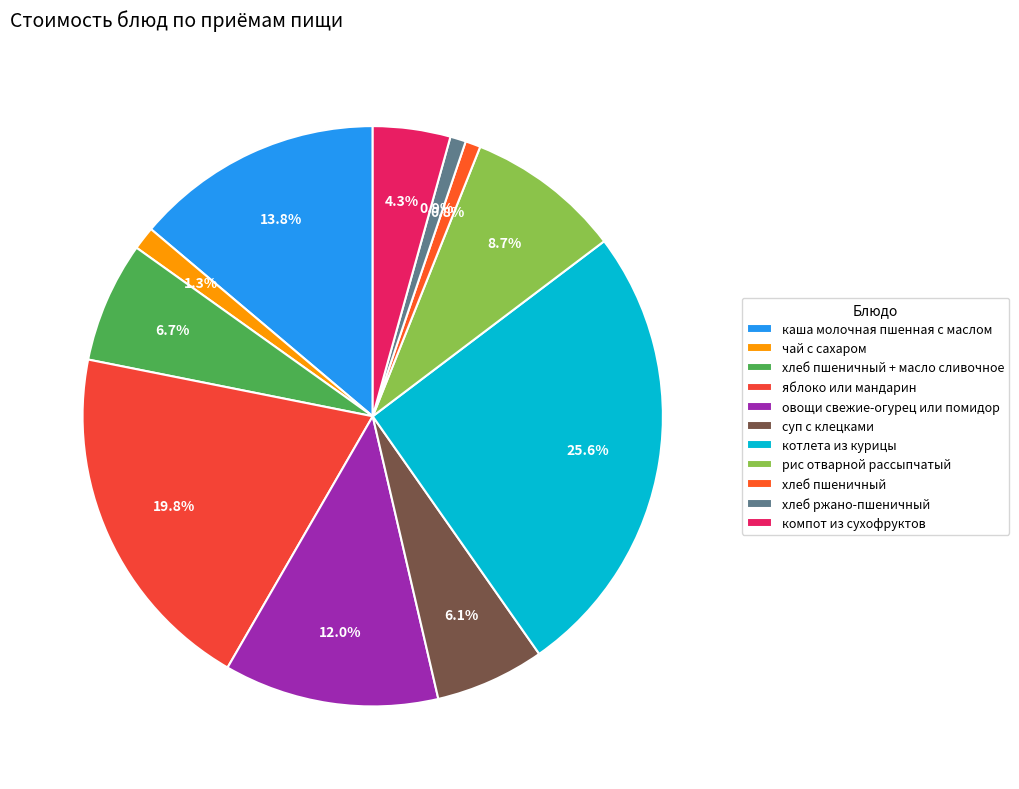

Count the number of slices in the pie.

11